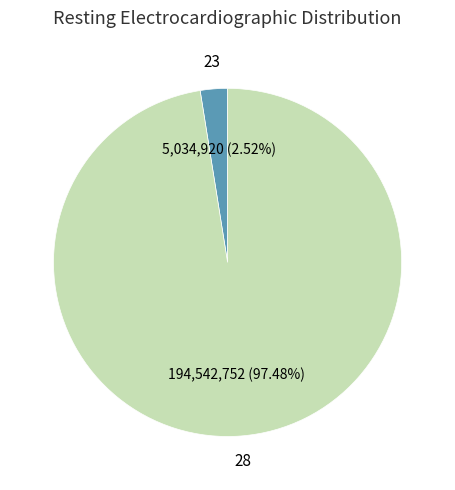

Is there any slice that represents more than half of the pie?

Yes